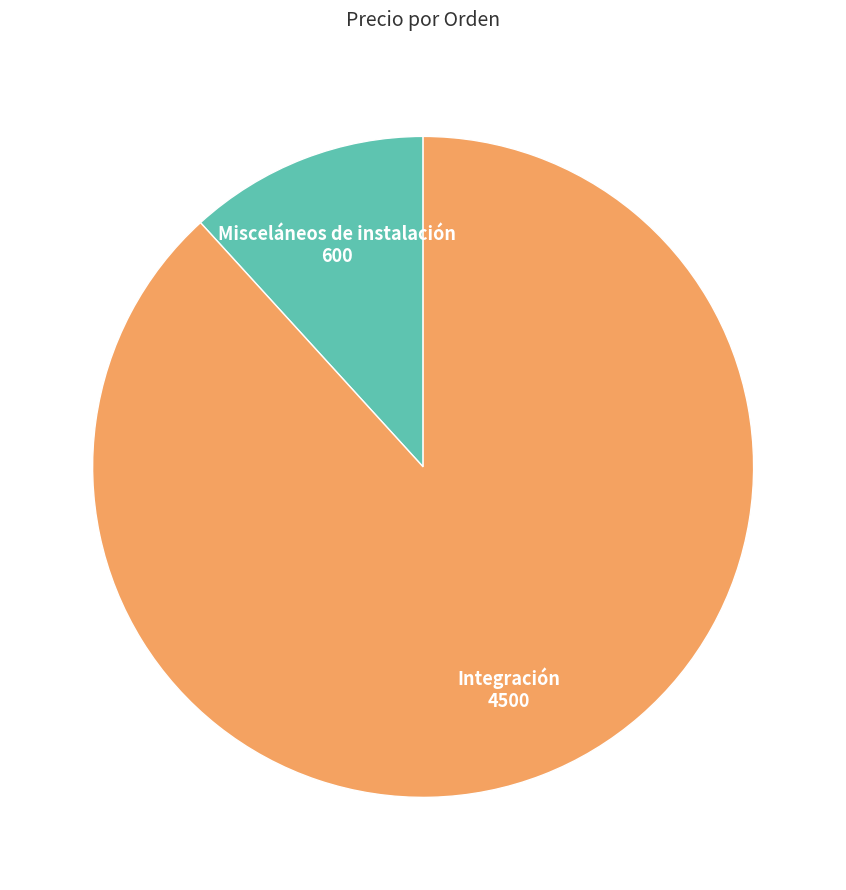

Is there a majority slice in this chart?

Yes